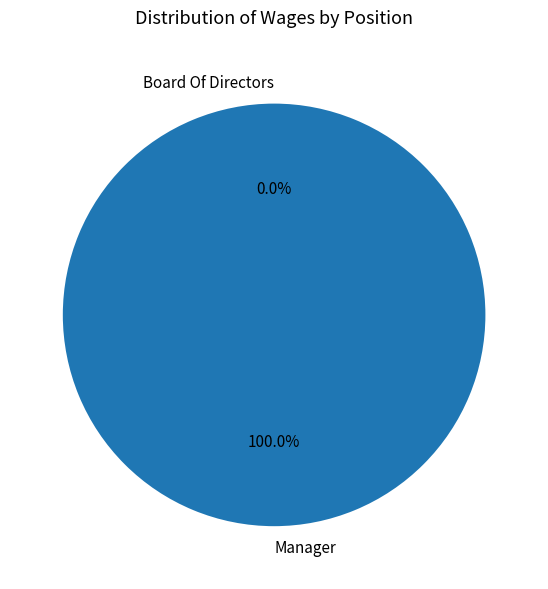

The Board Of Directors slice represents 0% of the pie. True or false?

True